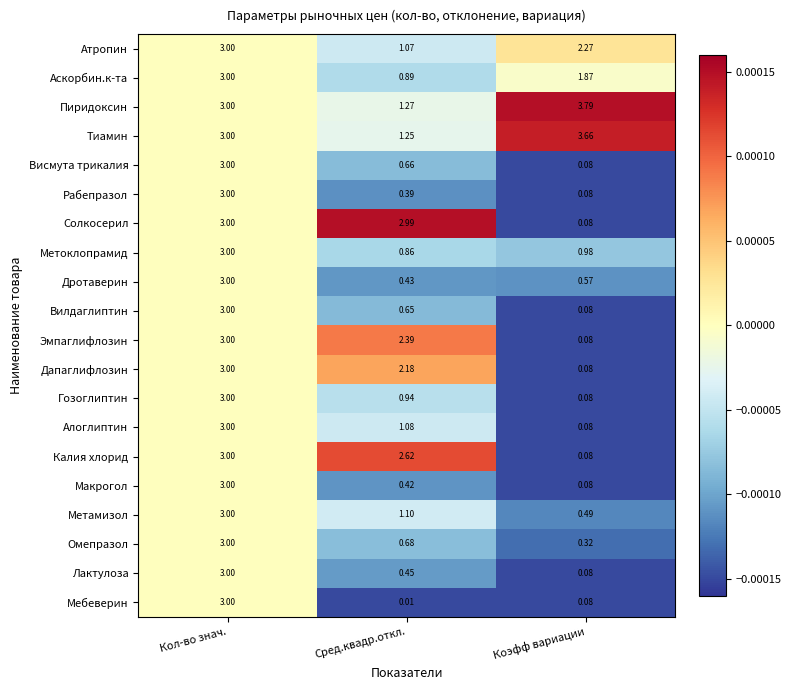

Which series has the widest spread of values?

Мебеверин